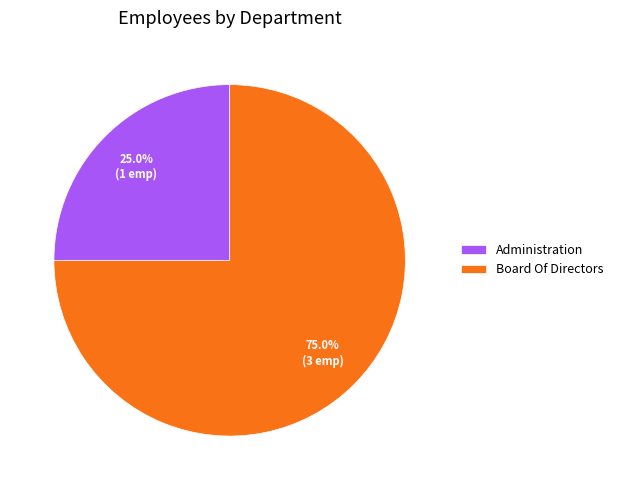

To the nearest percent, what is the difference between the largest and smallest slice percentages?

50%